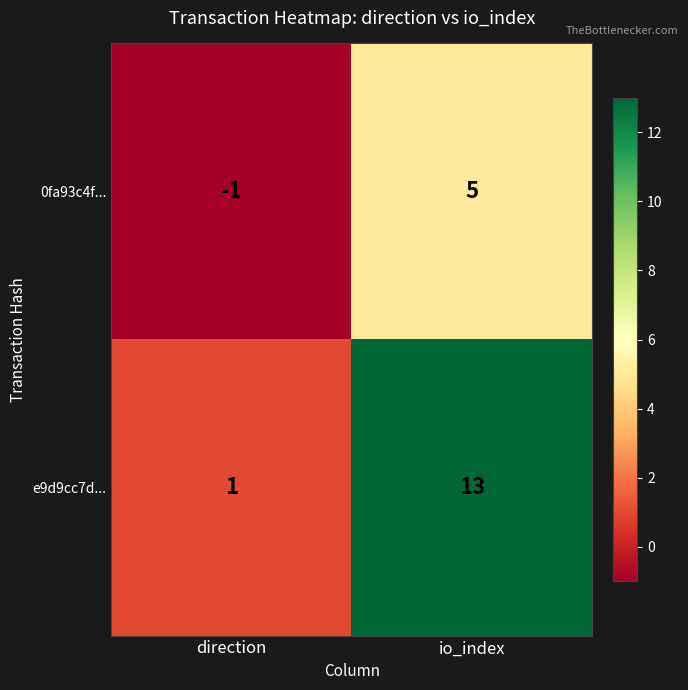

What is the difference between the maximum and minimum values in the 0fa93c4f... series?

6